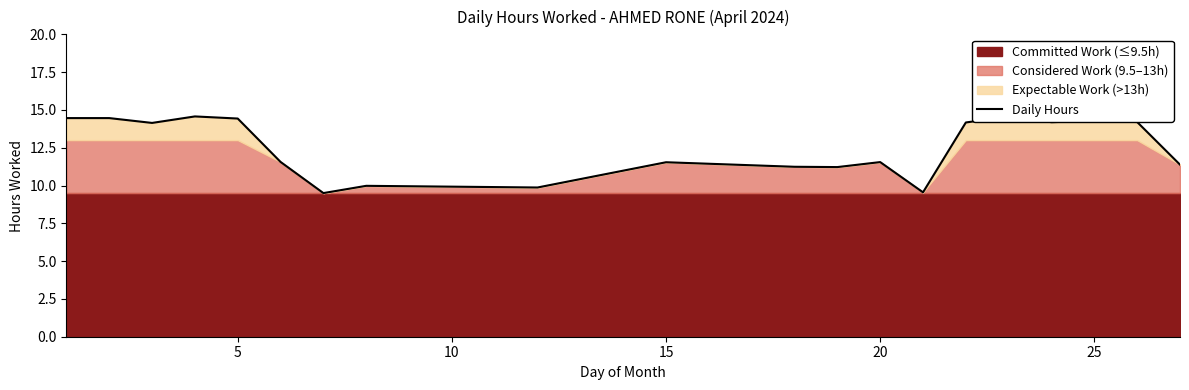

What is the smallest value displayed?

9.5